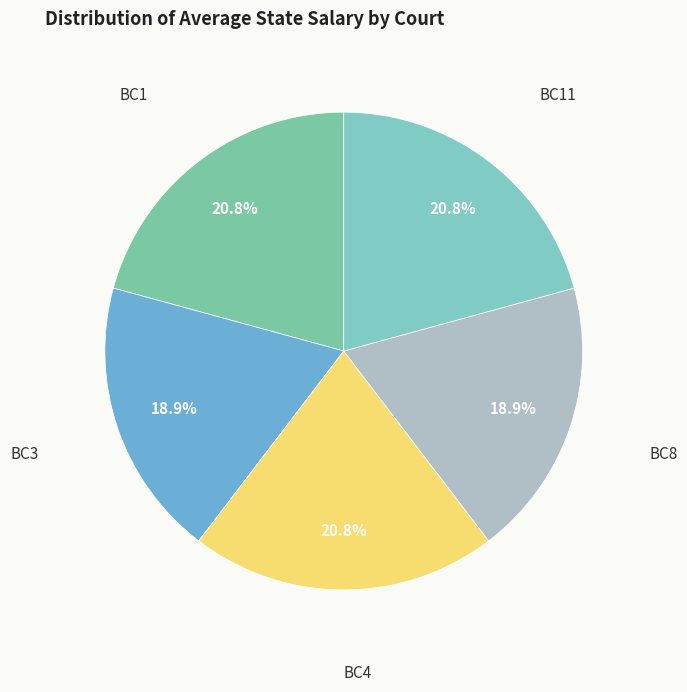

Is there any slice that represents more than half of the pie?

No